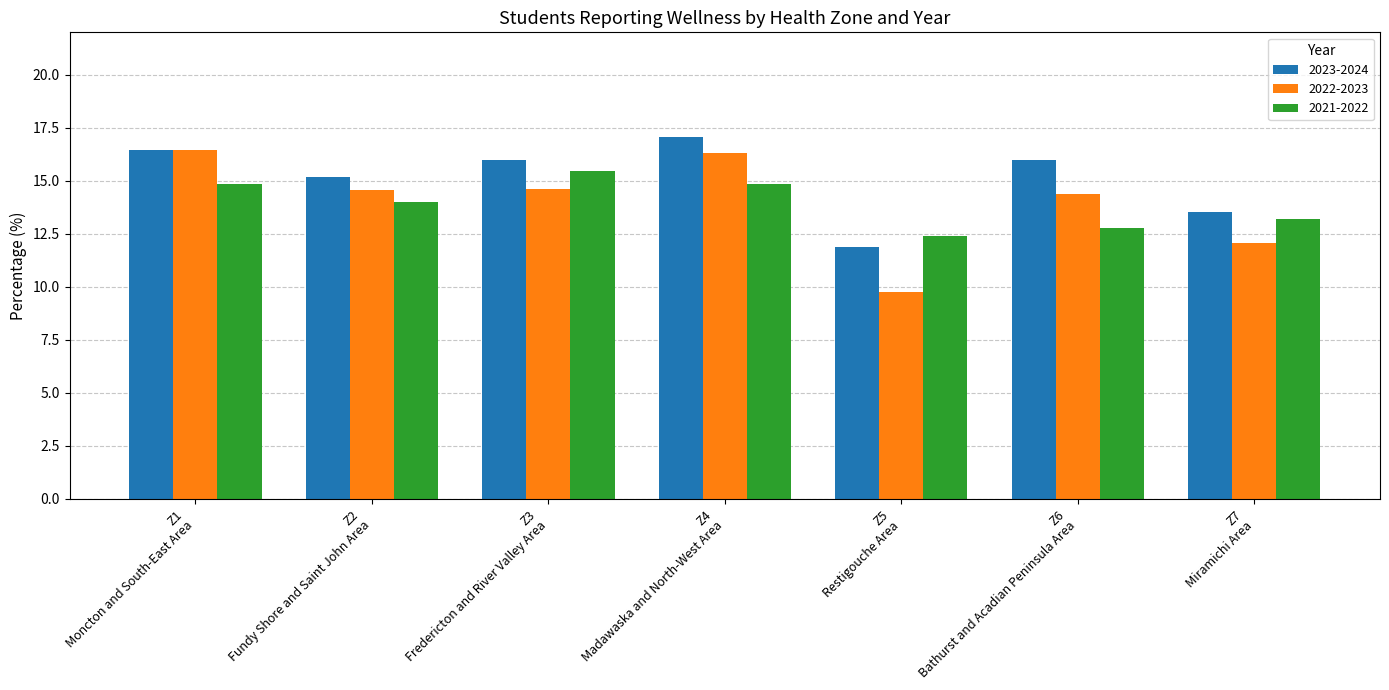

Which series has the largest total across all categories?

2023-2024